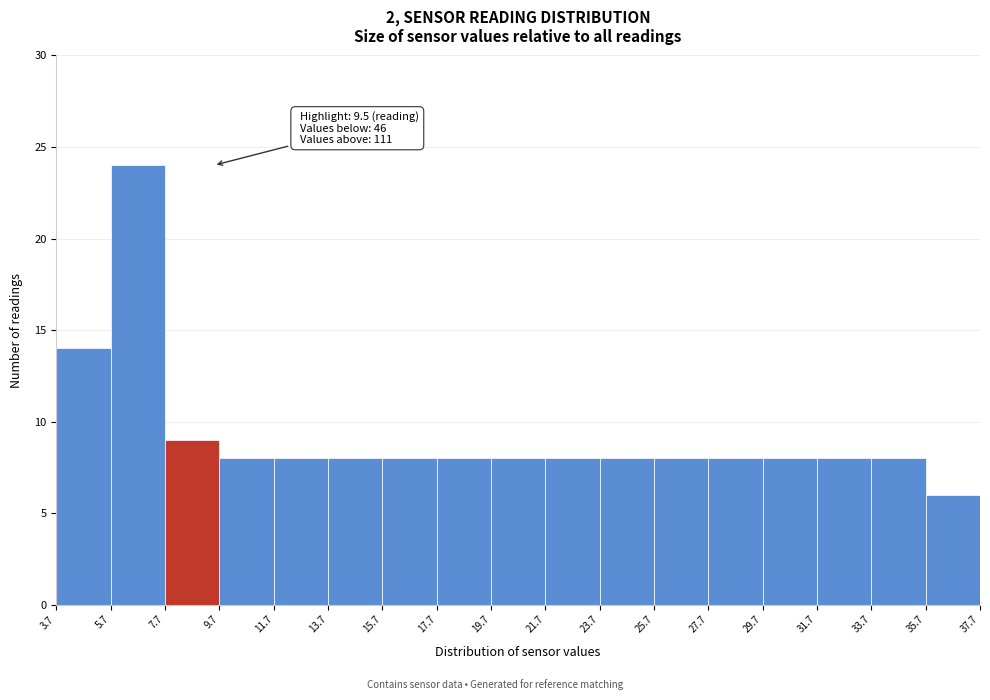

Which range on the x-axis has the tallest bar?

5.7 to 7.7